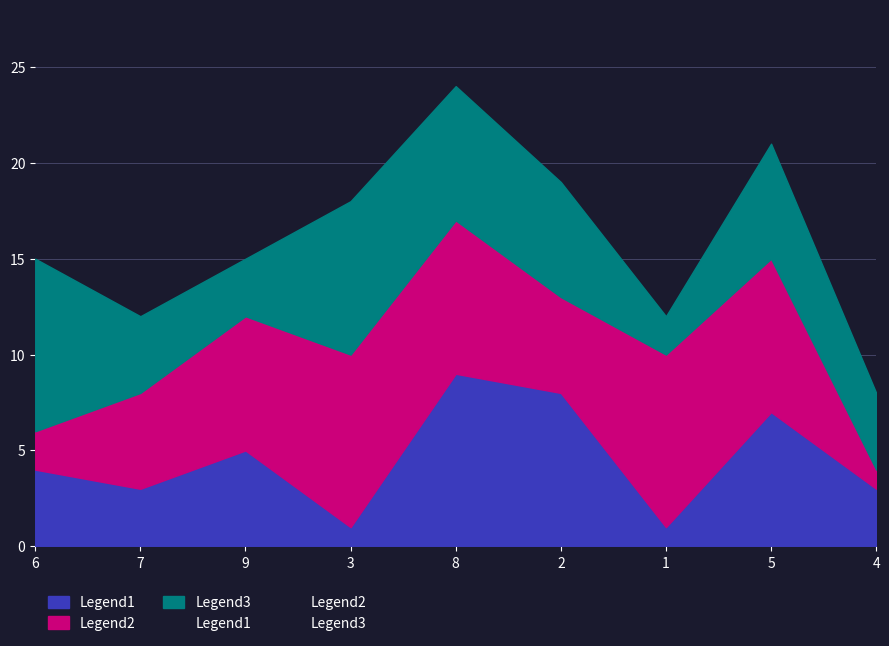

Which series has the largest range (max minus min)?

Legend1